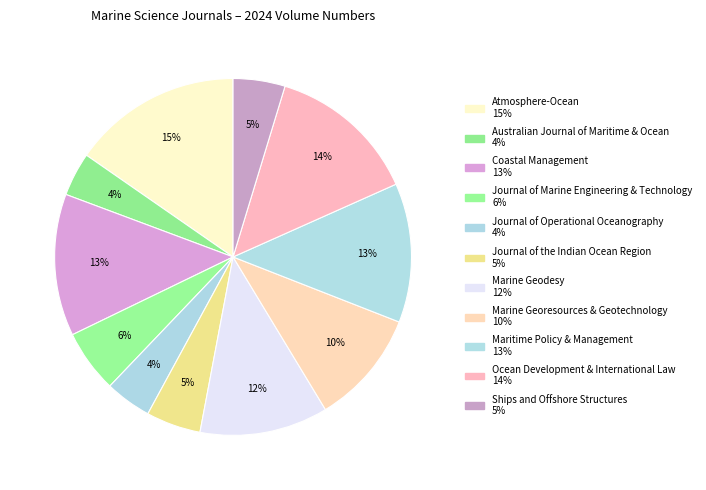

Count the number of slices in the pie.

11